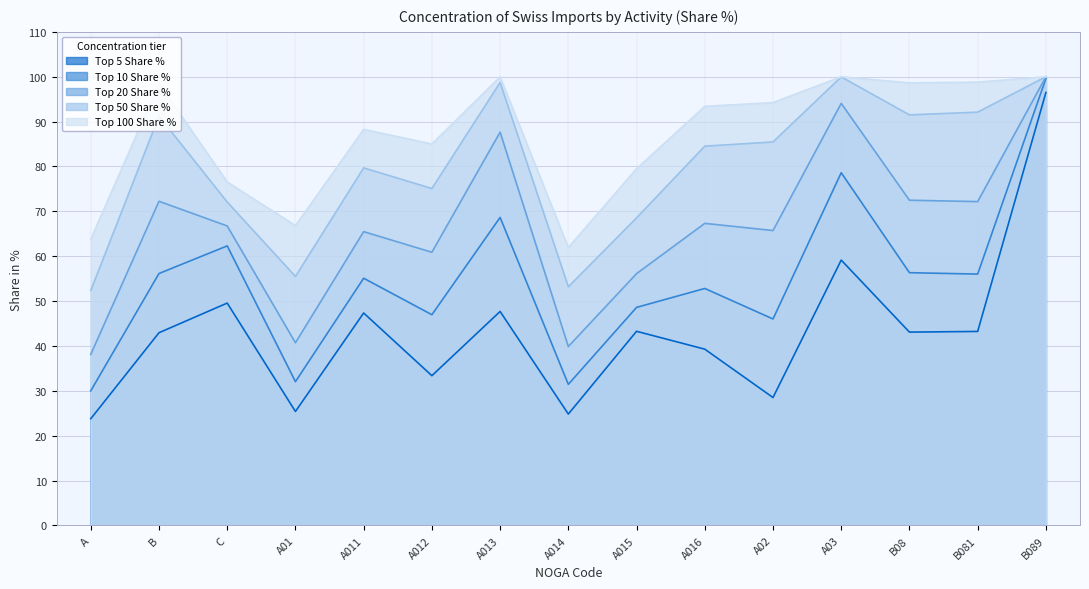

List the series in order of their overall mean, lowest first.

Top 5 Share %, Top 10 Share %, Top 20 Share %, Top 50 Share %, Top 100 Share %